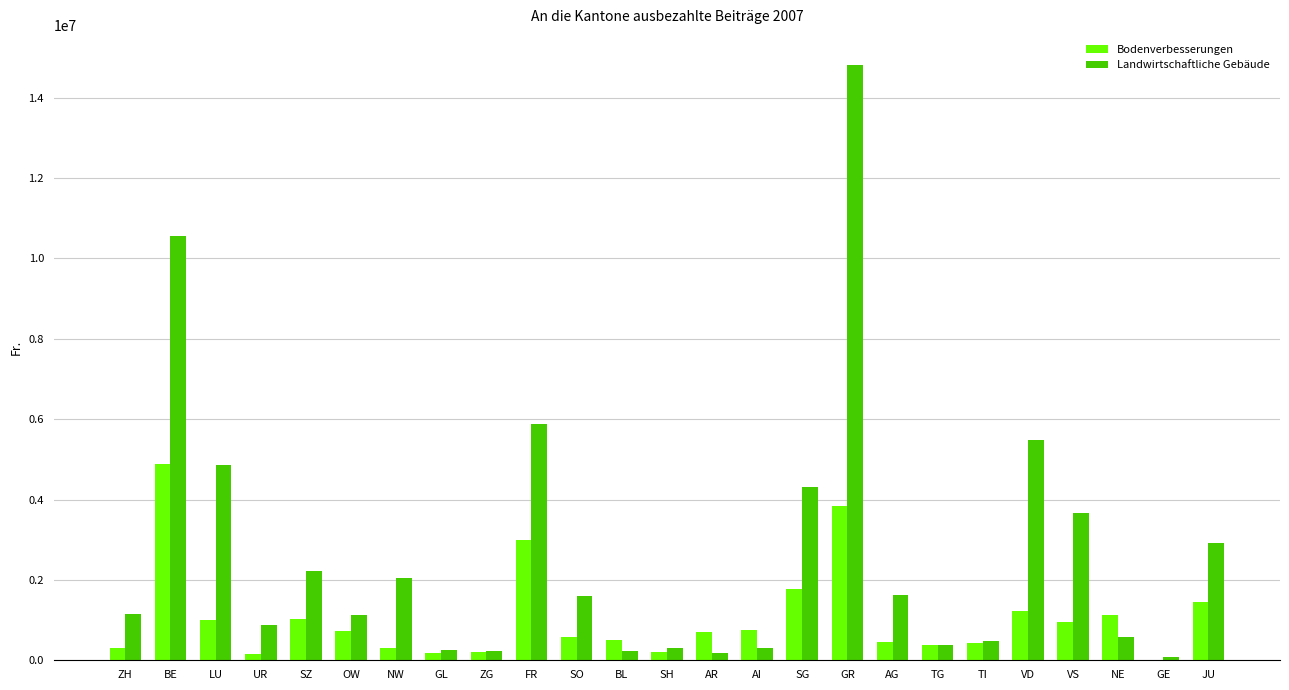

What is the sum of all Landwirtschaftliche Gebäude values?

66119105